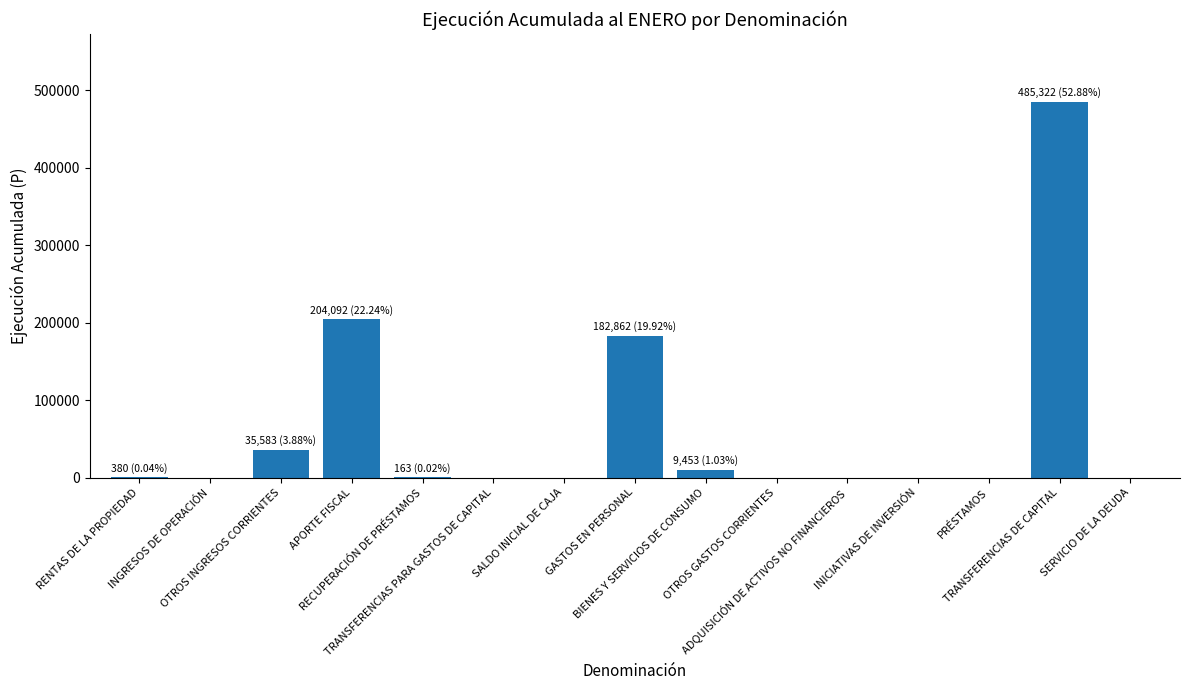

What is the maximum value shown in the chart?

485322